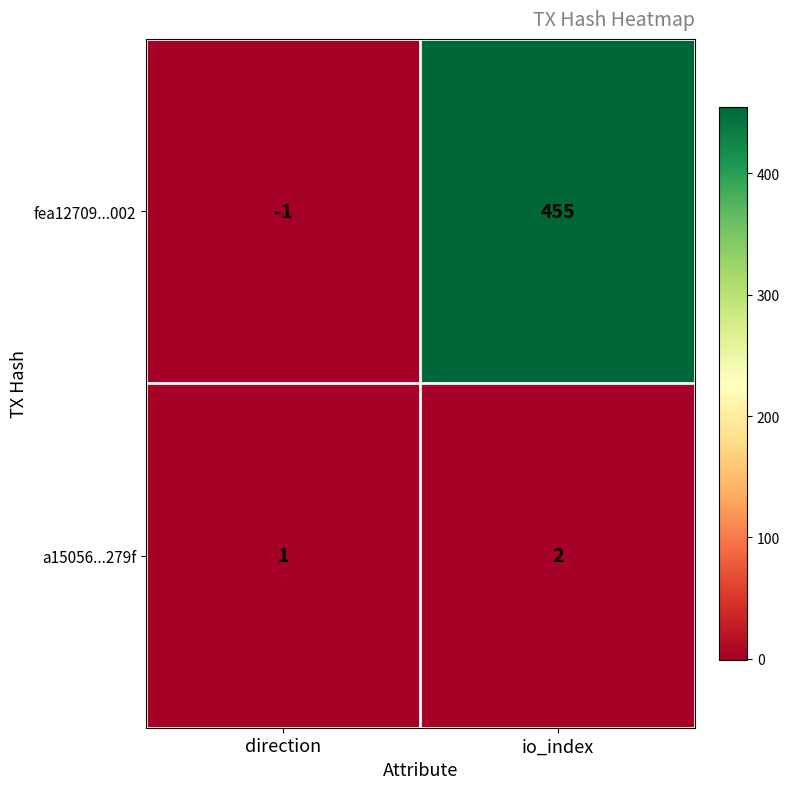

What is the sum of the fea12709...002 values at direction and io_index?

454